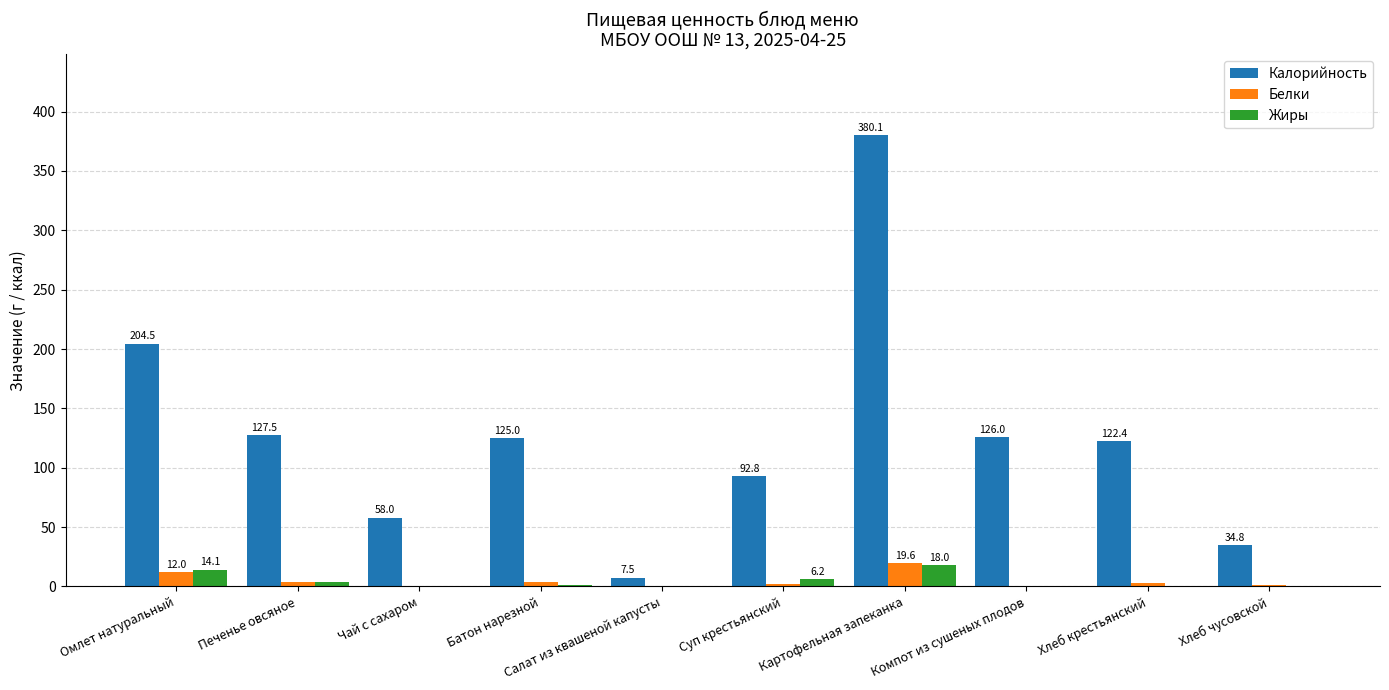

At which category is the sum across all series the highest?

Картофельная запеканка